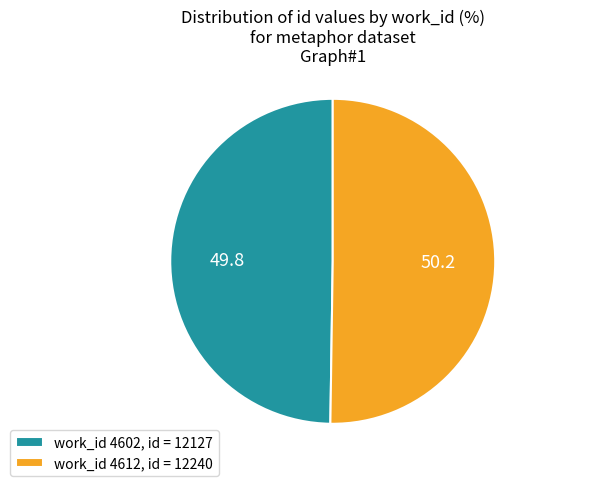

The work_id 4612, id = 12240 slice represents 50% of the pie. True or false?

True